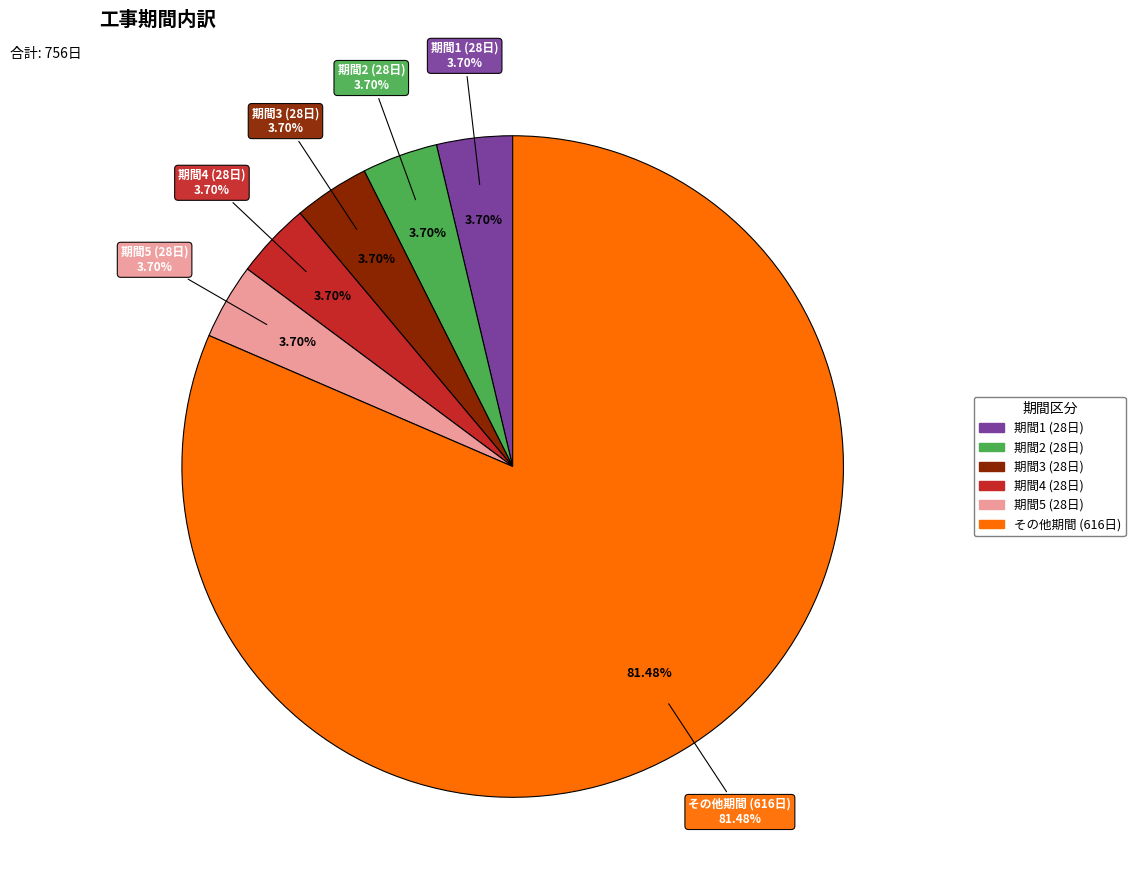

Is 工事期間_162 the majority of the pie?

No